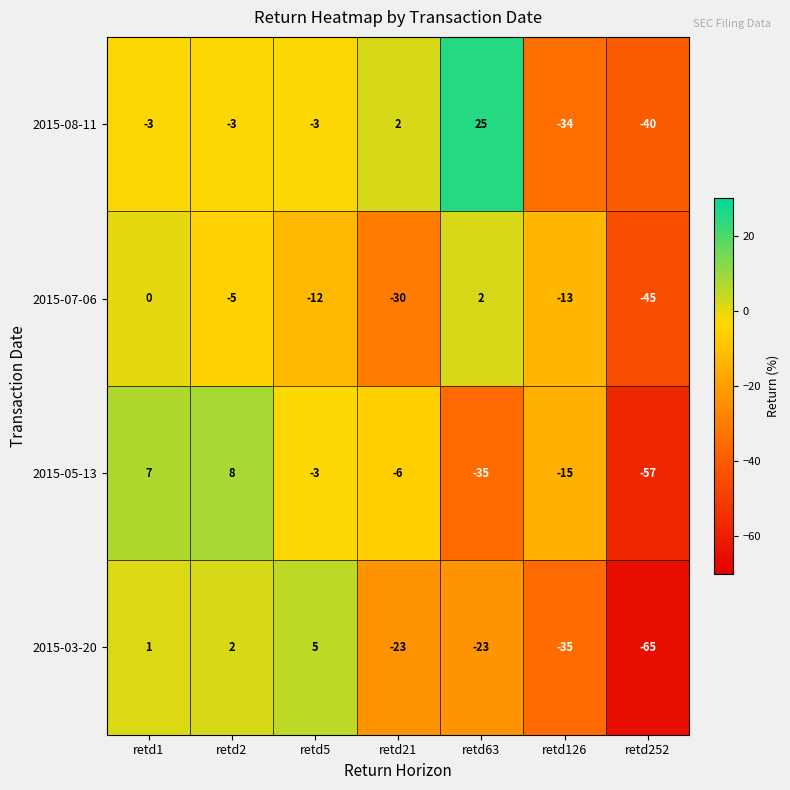

Reading left to right, transcribe all the data shown in this chart.

2015-08-11: retd1=-3	retd2=-3	retd5=-3	retd21=2	retd63=25	retd126=-34	retd252=-40
2015-07-06: retd1=0	retd2=-5	retd5=-12	retd21=-30	retd63=2	retd126=-13	retd252=-45
2015-05-13: retd1=7	retd2=8	retd5=-3	retd21=-6	retd63=-35	retd126=-15	retd252=-57
2015-03-20: retd1=1	retd2=2	retd5=5	retd21=-23	retd63=-23	retd126=-35	retd252=-65